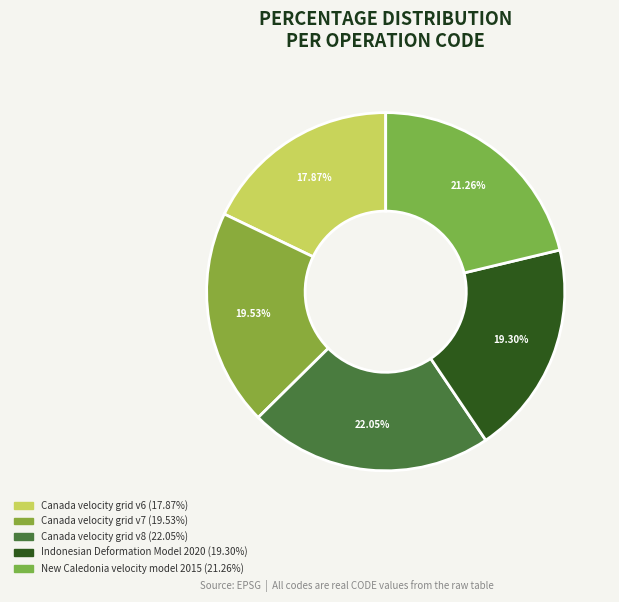

Is the sum of Canada velocity grid v8 and Canada velocity grid v6 greater than half?

No